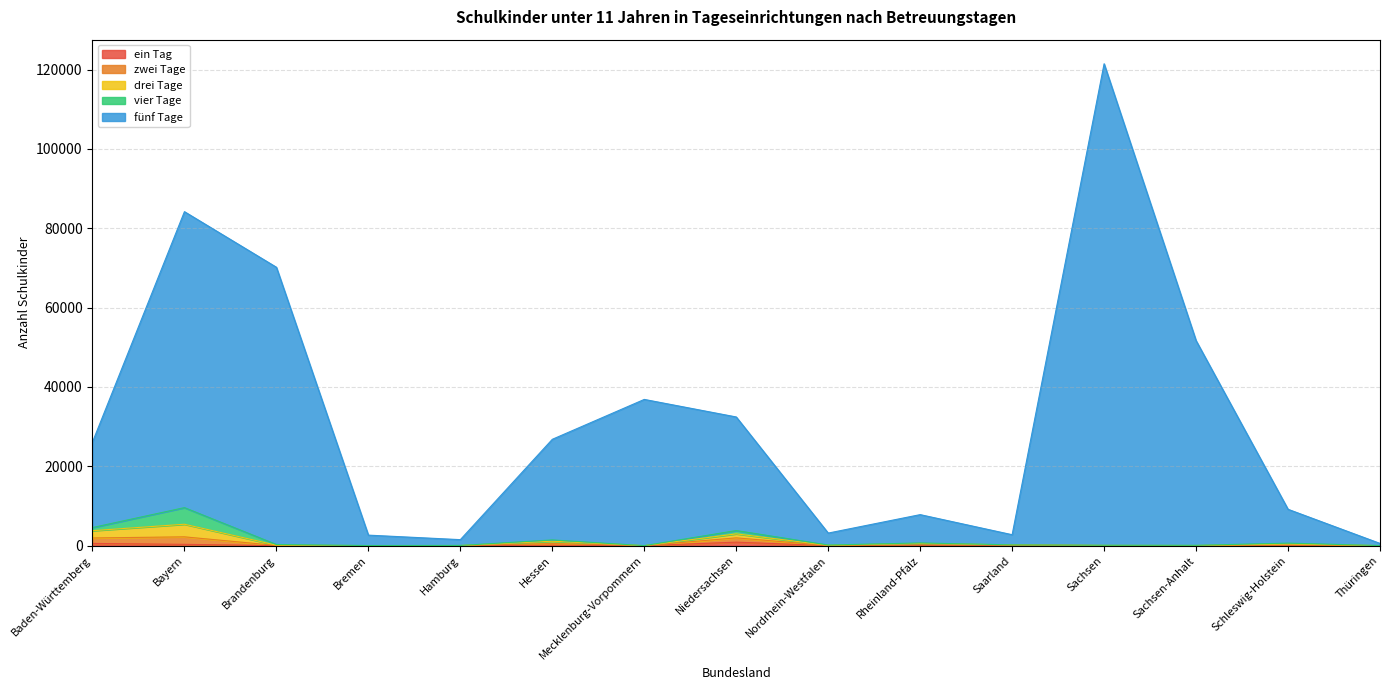

At which category is the sum across all series the highest?

Sachsen